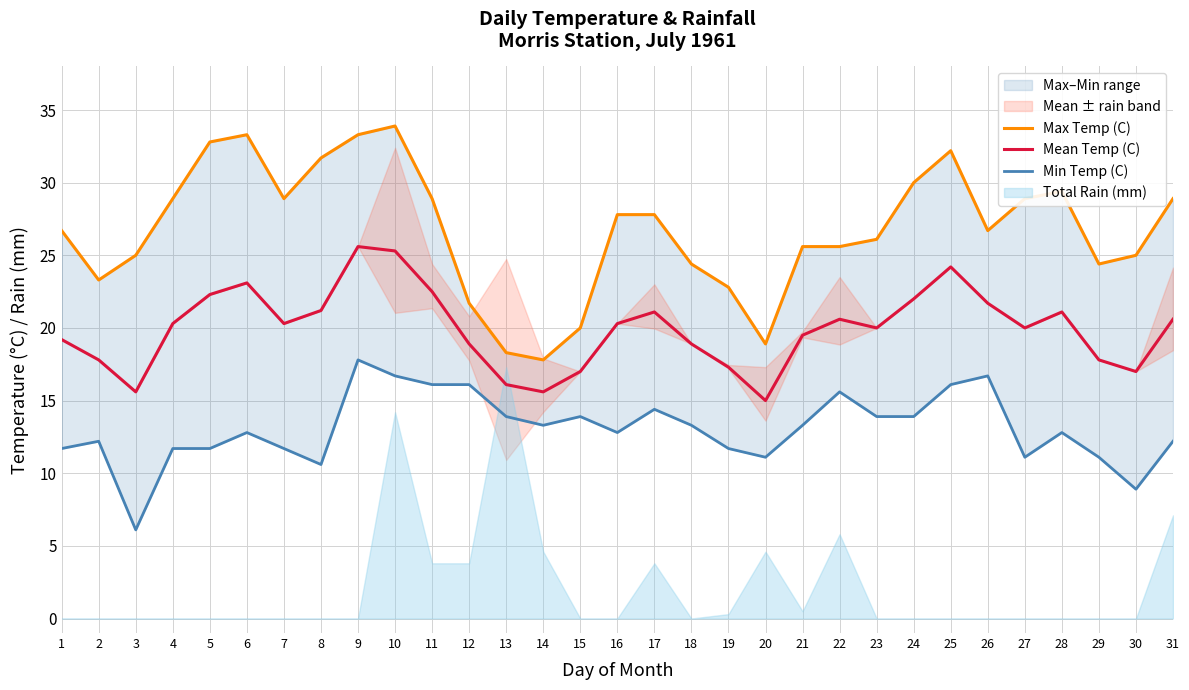

True or false: Max Temp (C) has a value of 14.0 at 7.

False